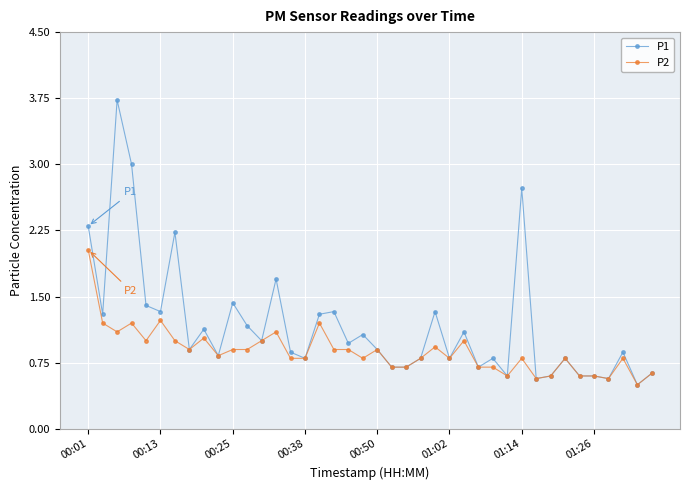

What is the highest value of the P2 series?

2.0